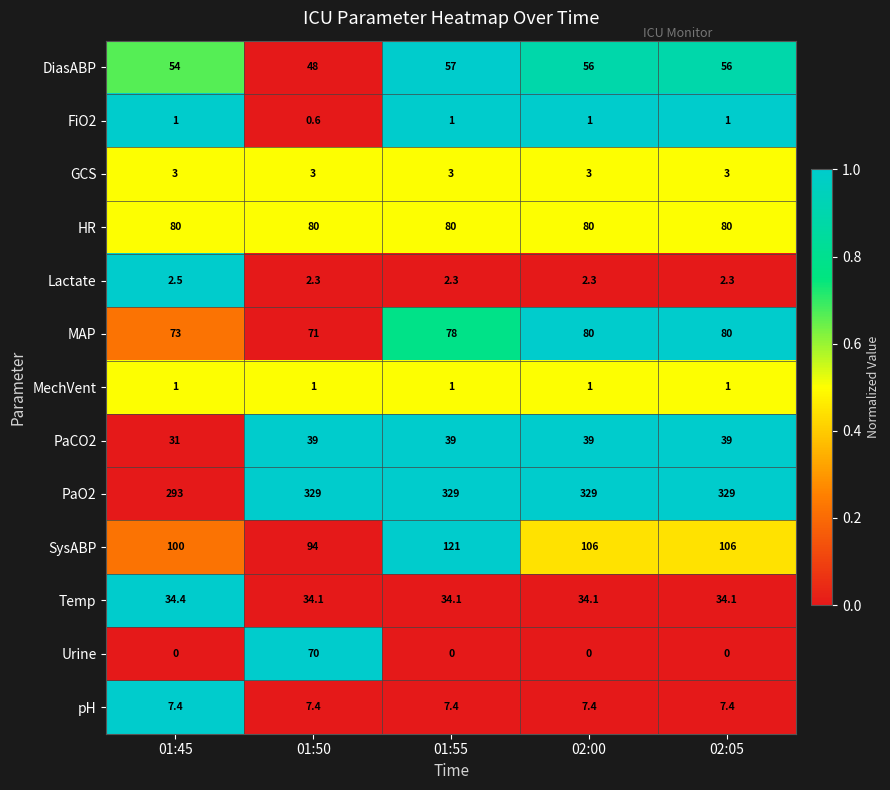

Which series changed the most between 01:55 and 02:00?

SysABP